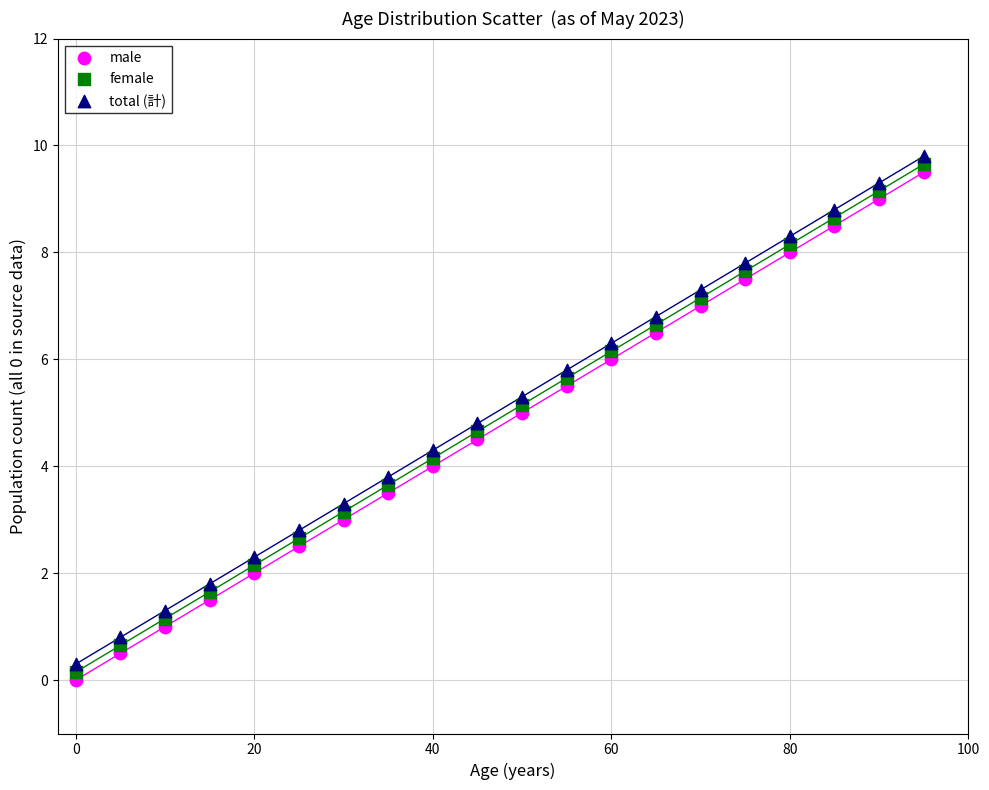

Which series contains the lowest Y value?

male